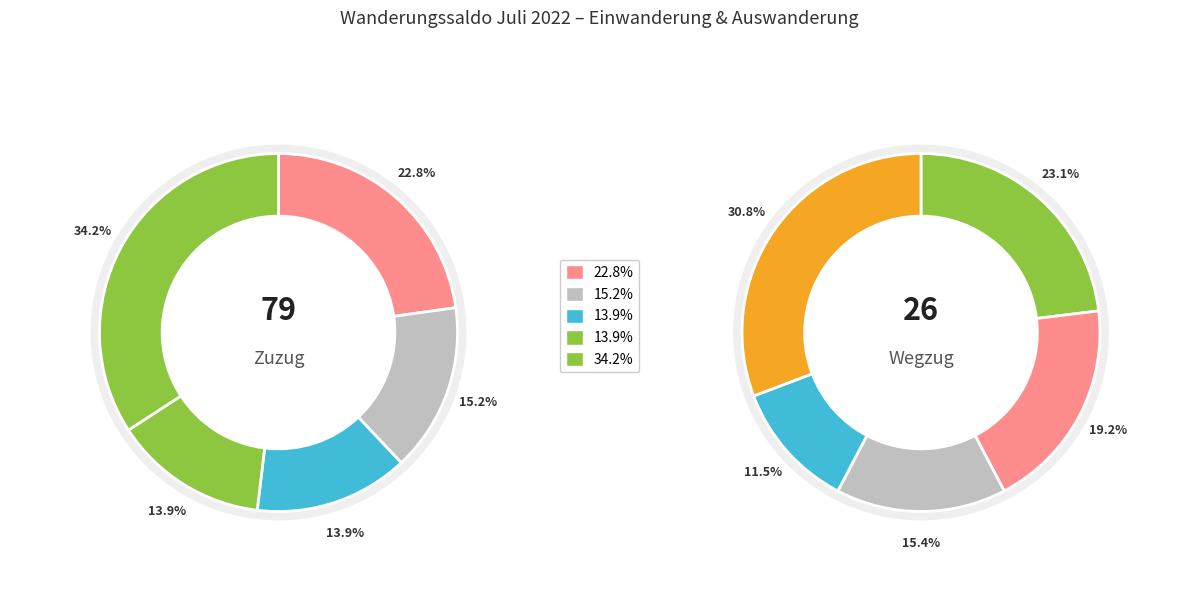

Does any single category account for the majority?

No